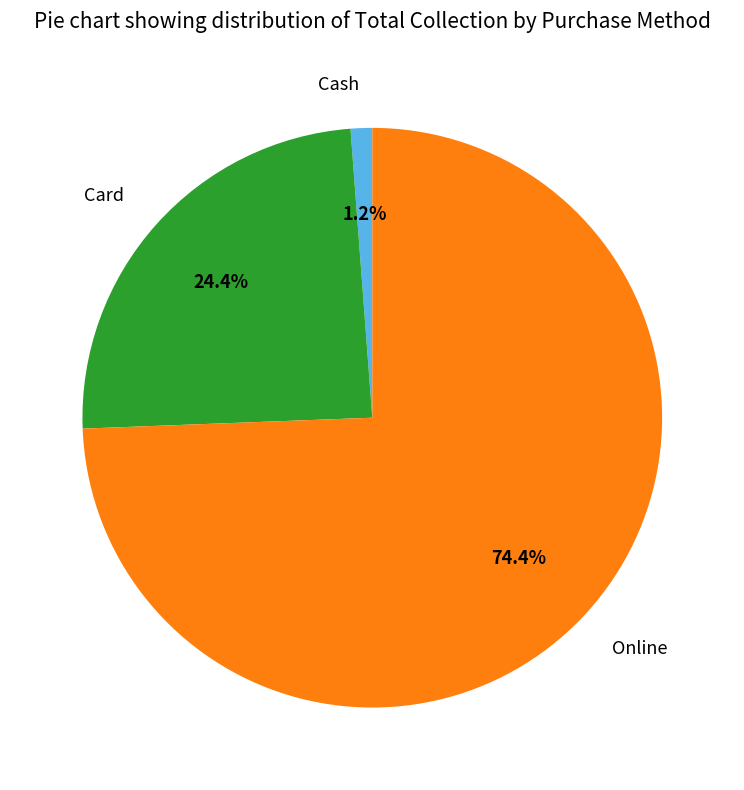

What is the ratio of the value at Card to the value at Cash?

20.3